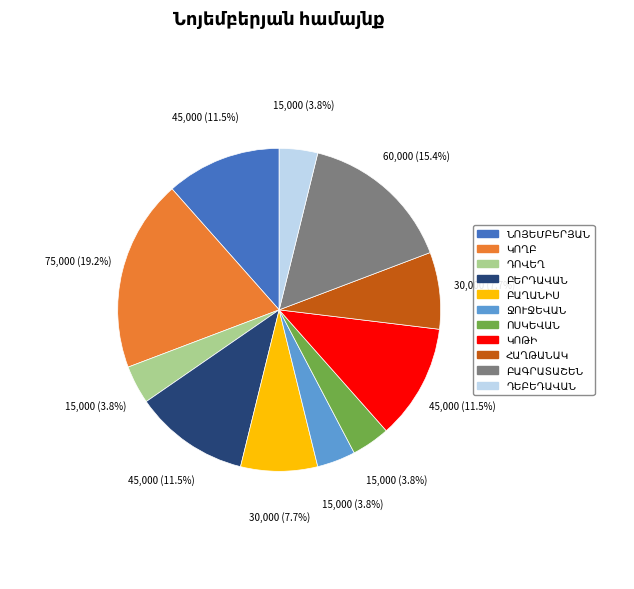

Is there any slice that represents more than half of the pie?

No